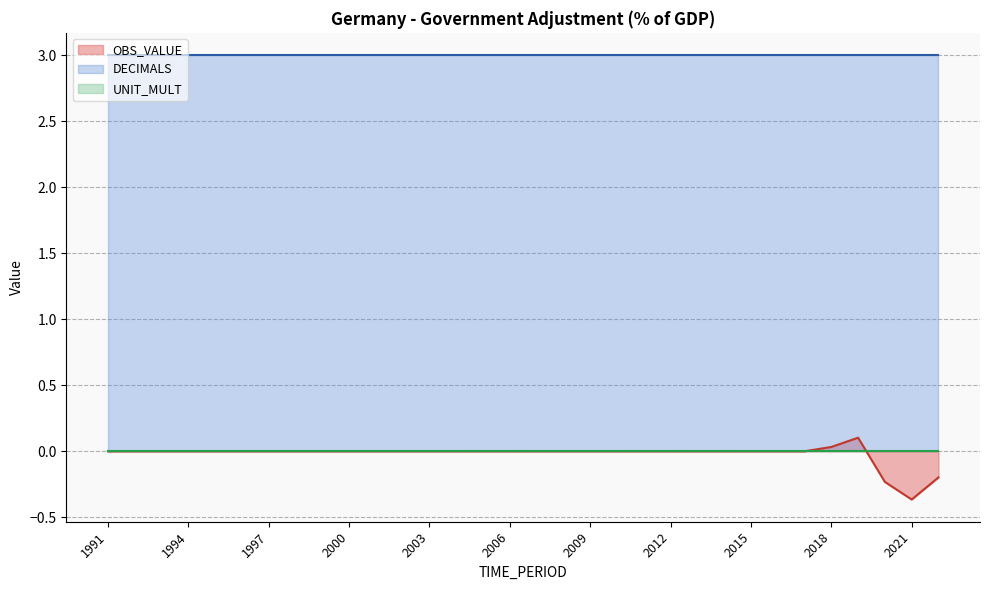

After their last crossing, which series has the higher values: UNIT_MULT or OBS_VALUE?

UNIT_MULT